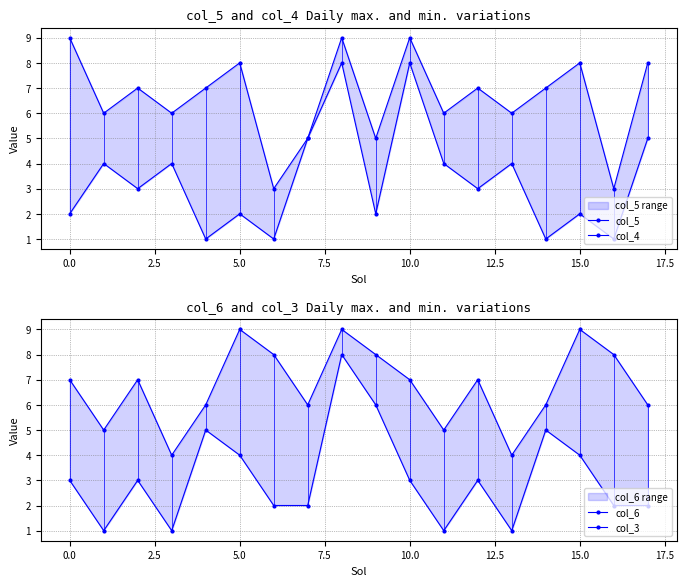

At how many categories does at least one series exceed 4?

18